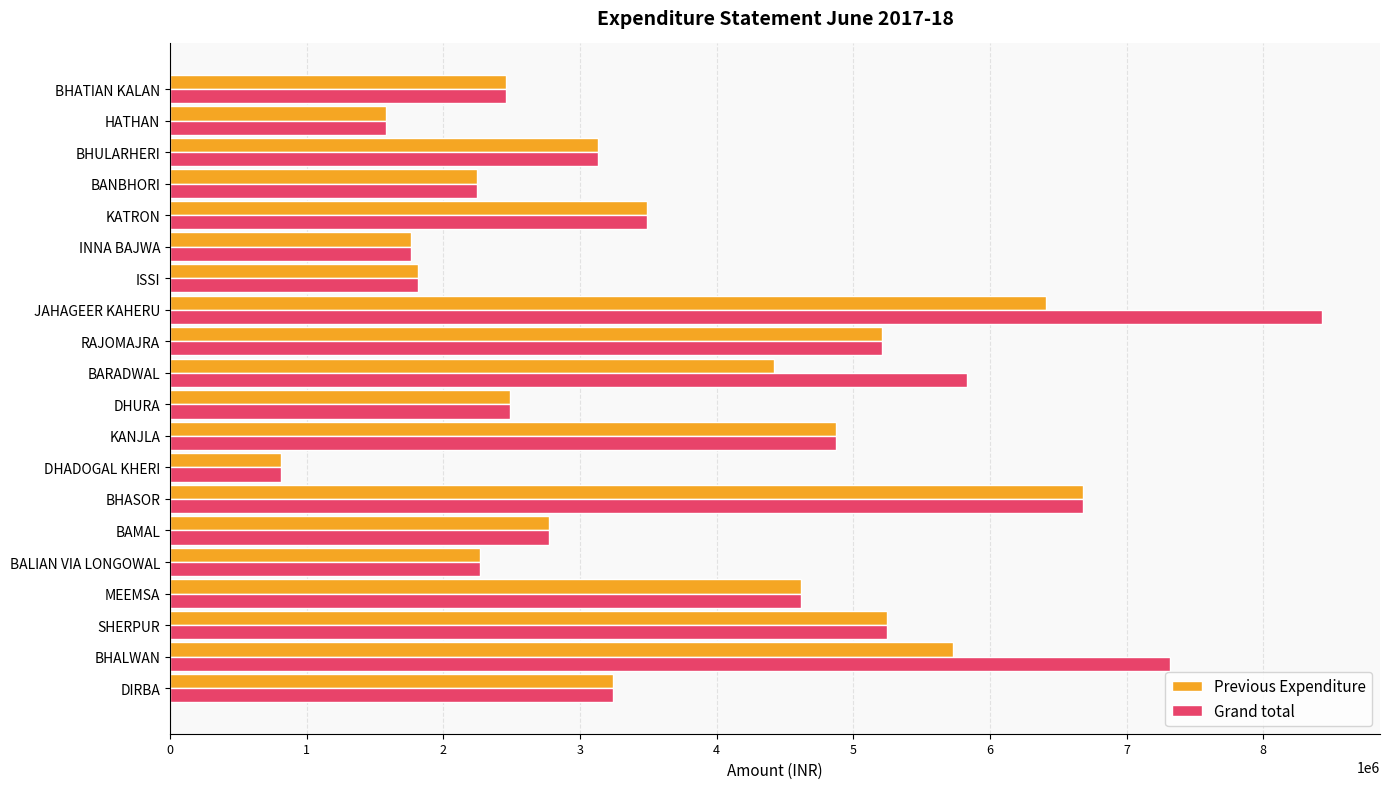

How many data points in Previous Expenditure are less than 3240629?

10